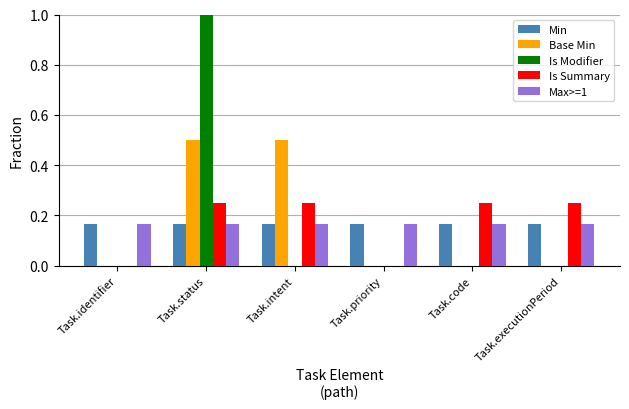

What is the approximate value of Is Modifier at Task.status?

1.0